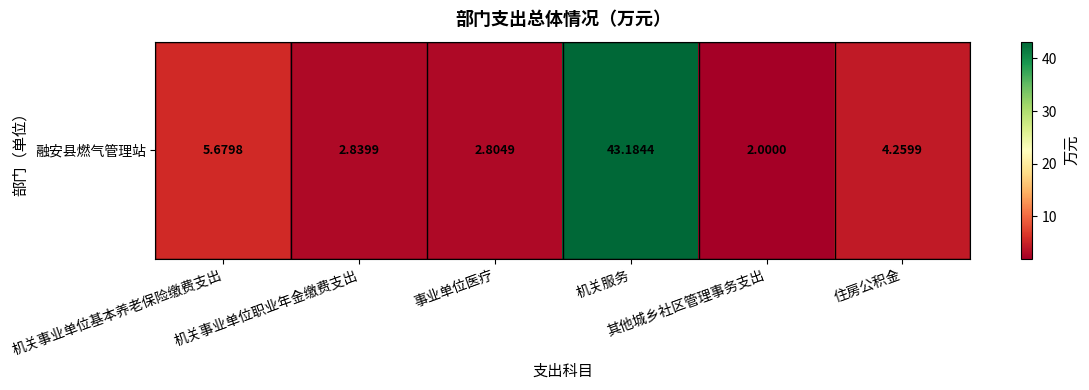

True or false: the data shows 68.1 at 机关服务.

False